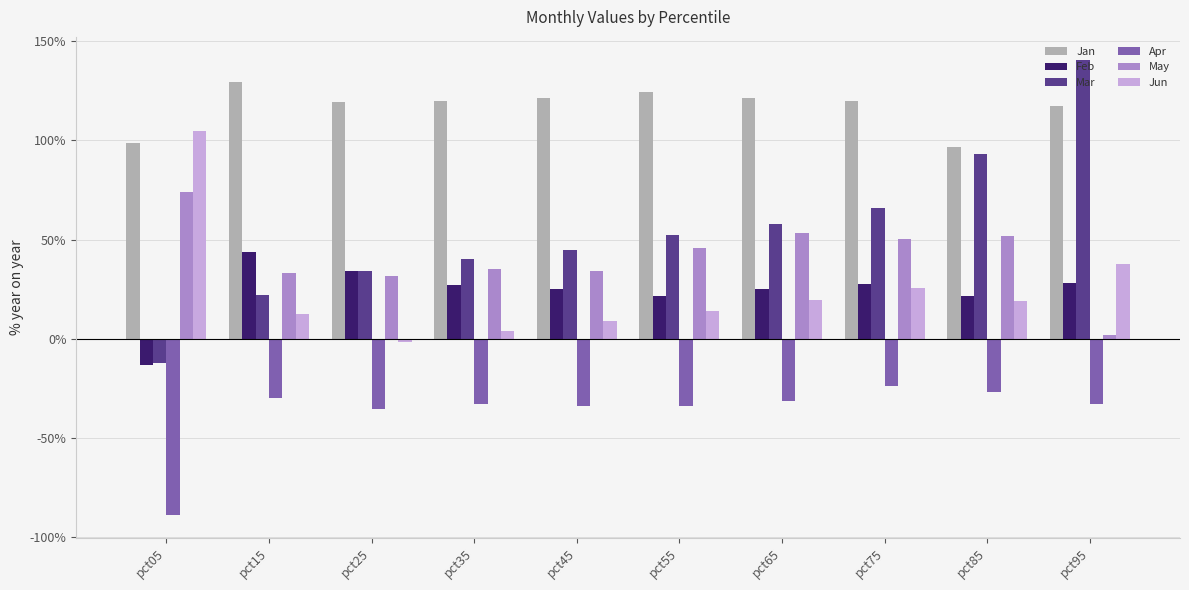

Are the bars horizontal?

No